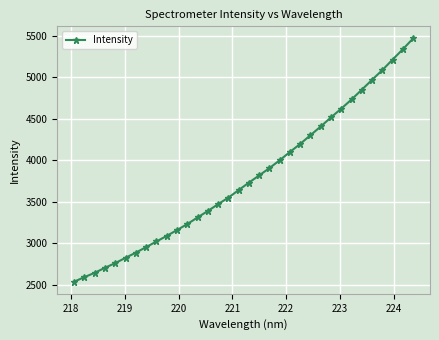

What is the maximum value shown in the chart?

5469.0